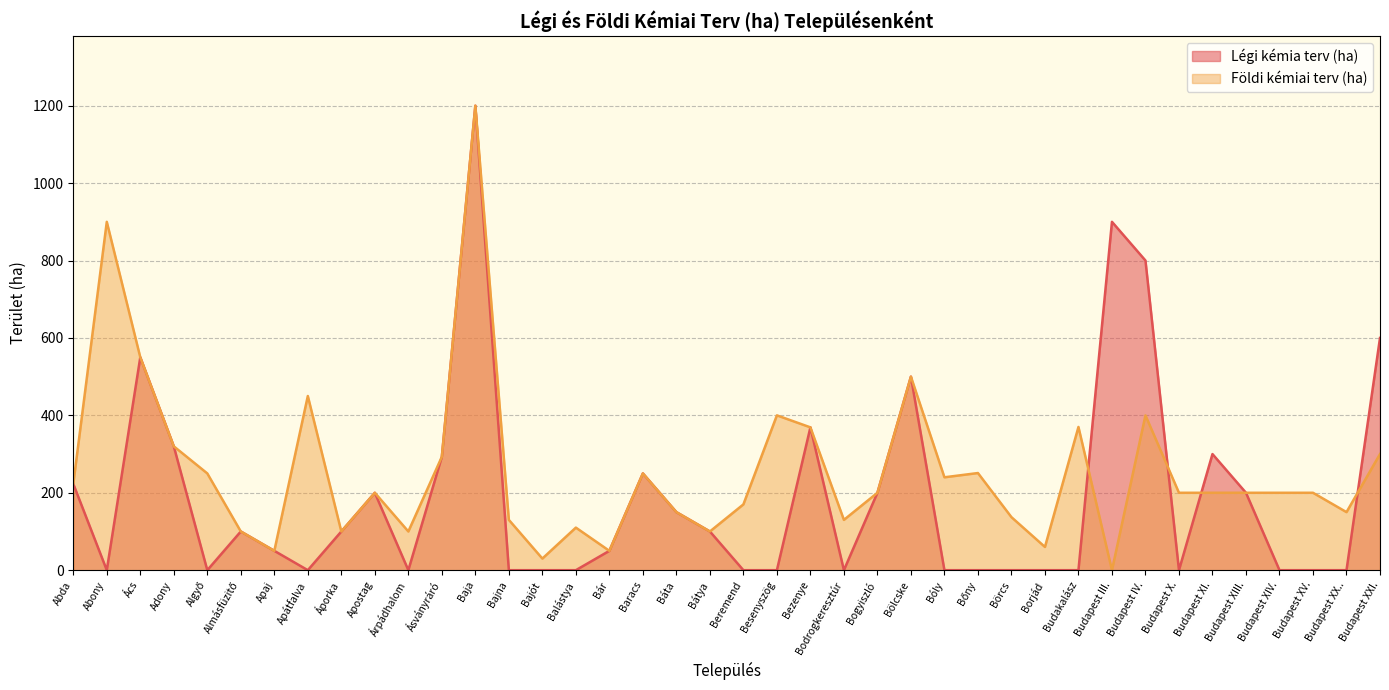

How many lines are shown in the chart?

2